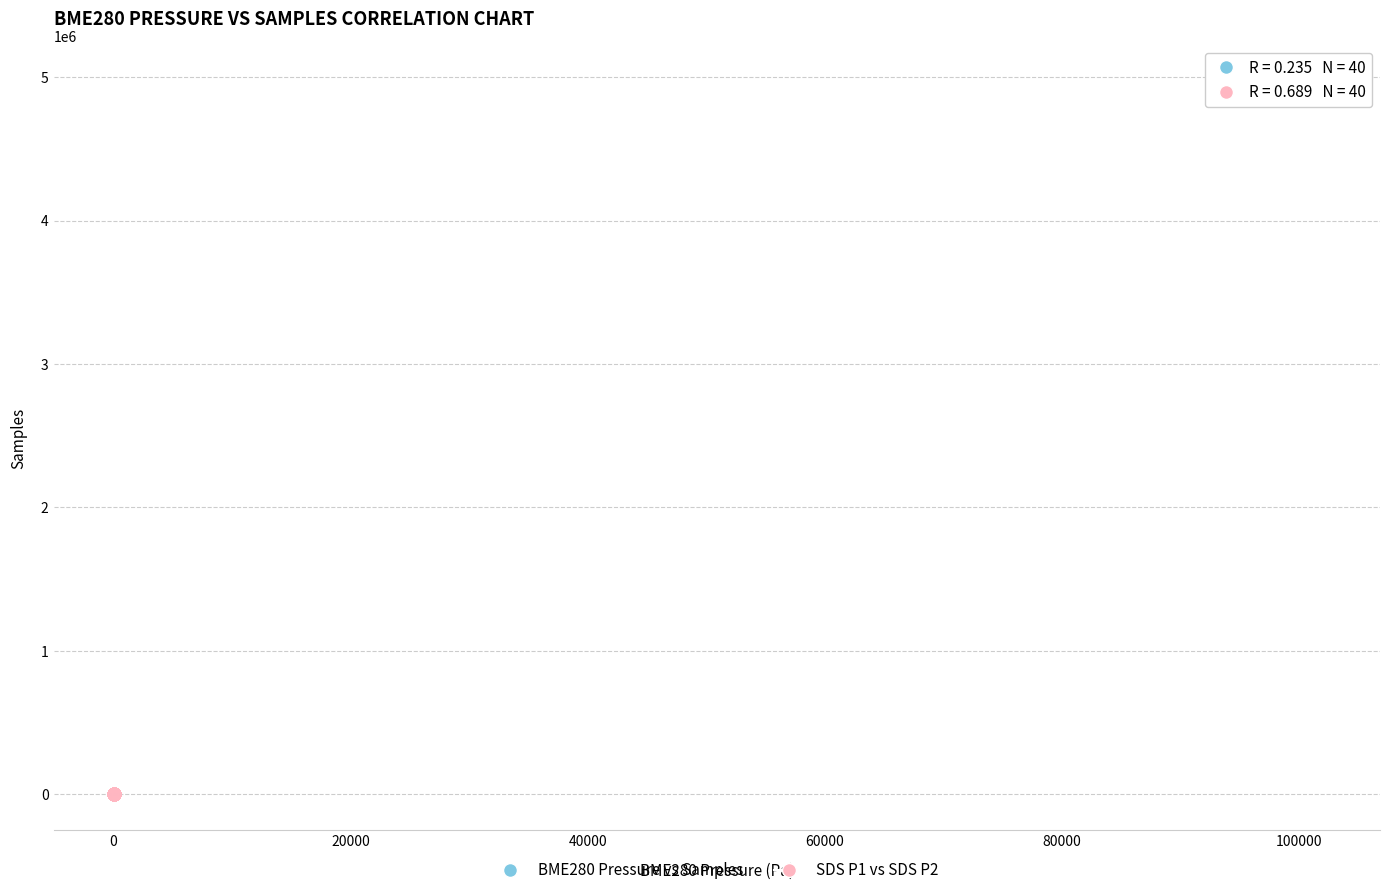

Which series reaches the maximum Y coordinate?

BME280 Pressure vs Samples